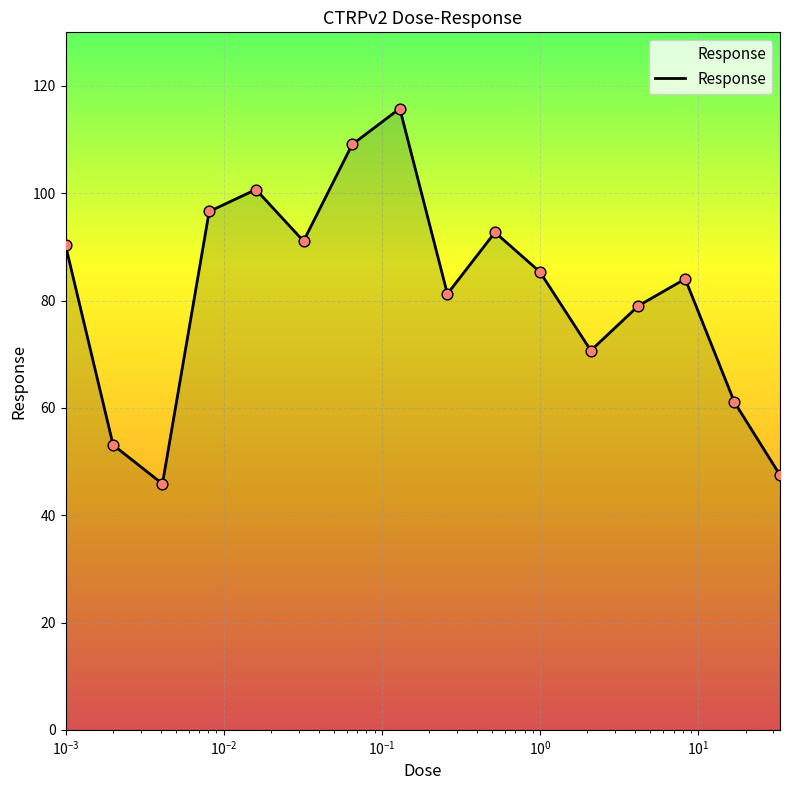

What is the maximum value shown in the chart?

115.8